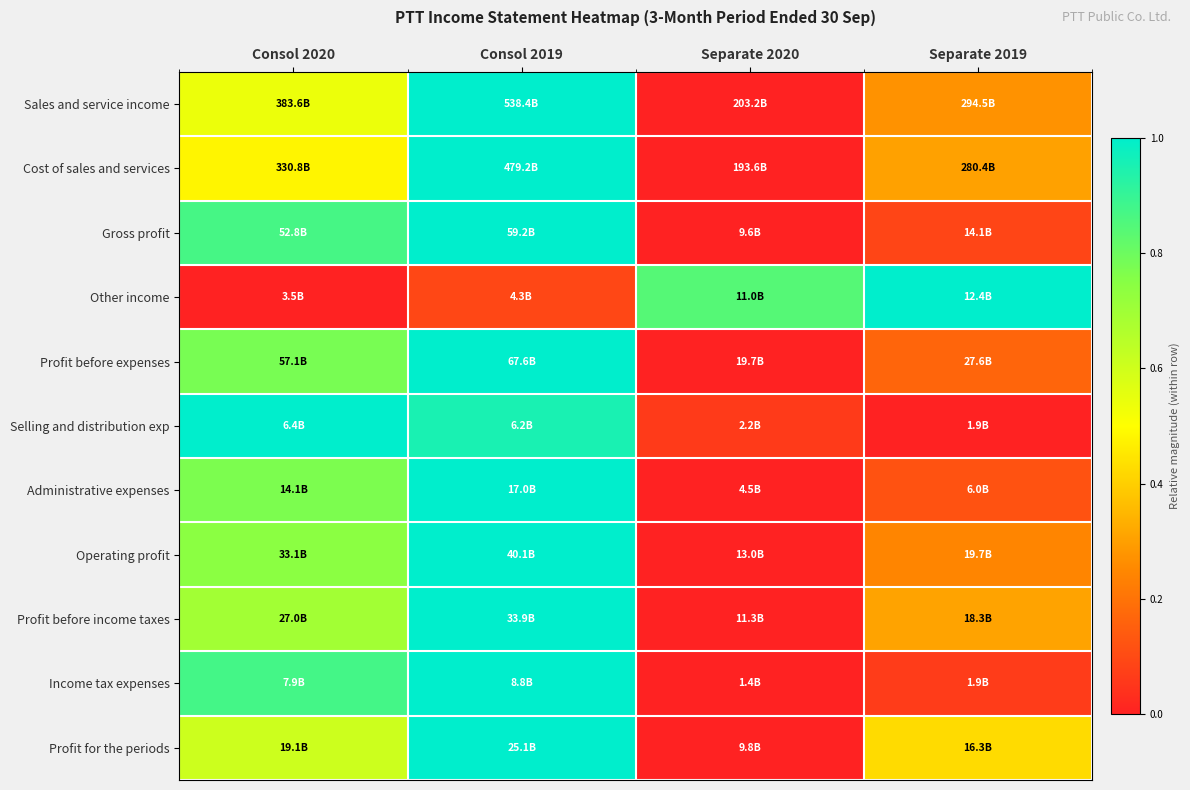

Reading right to left, what are all the values shown in this chart?

Sales and service income: Separate 2019=0.3	Separate 2020=0.0	Consol 2019=1.0	Consol 2020=0.5
Cost of sales and services: Separate 2019=0.3	Separate 2020=0.0	Consol 2019=1.0	Consol 2020=0.5
Gross profit: Separate 2019=0.1	Separate 2020=0.0	Consol 2019=1.0	Consol 2020=0.9
Other income: Separate 2019=1.0	Separate 2020=0.8	Consol 2019=0.1	Consol 2020=0.0
Profit before expenses: Separate 2019=0.2	Separate 2020=0.0	Consol 2019=1.0	Consol 2020=0.8
Selling and distribution exp: Separate 2019=0.0	Separate 2020=0.1	Consol 2019=1.0	Consol 2020=1.0
Administrative expenses: Separate 2019=0.1	Separate 2020=0.0	Consol 2019=1.0	Consol 2020=0.8
Operating profit: Separate 2019=0.2	Separate 2020=0.0	Consol 2019=1.0	Consol 2020=0.7
Profit before income taxes: Separate 2019=0.3	Separate 2020=0.0	Consol 2019=1.0	Consol 2020=0.7
Income tax expenses: Separate 2019=0.1	Separate 2020=0.0	Consol 2019=1.0	Consol 2020=0.9
Profit for the periods: Separate 2019=0.4	Separate 2020=0.0	Consol 2019=1.0	Consol 2020=0.6